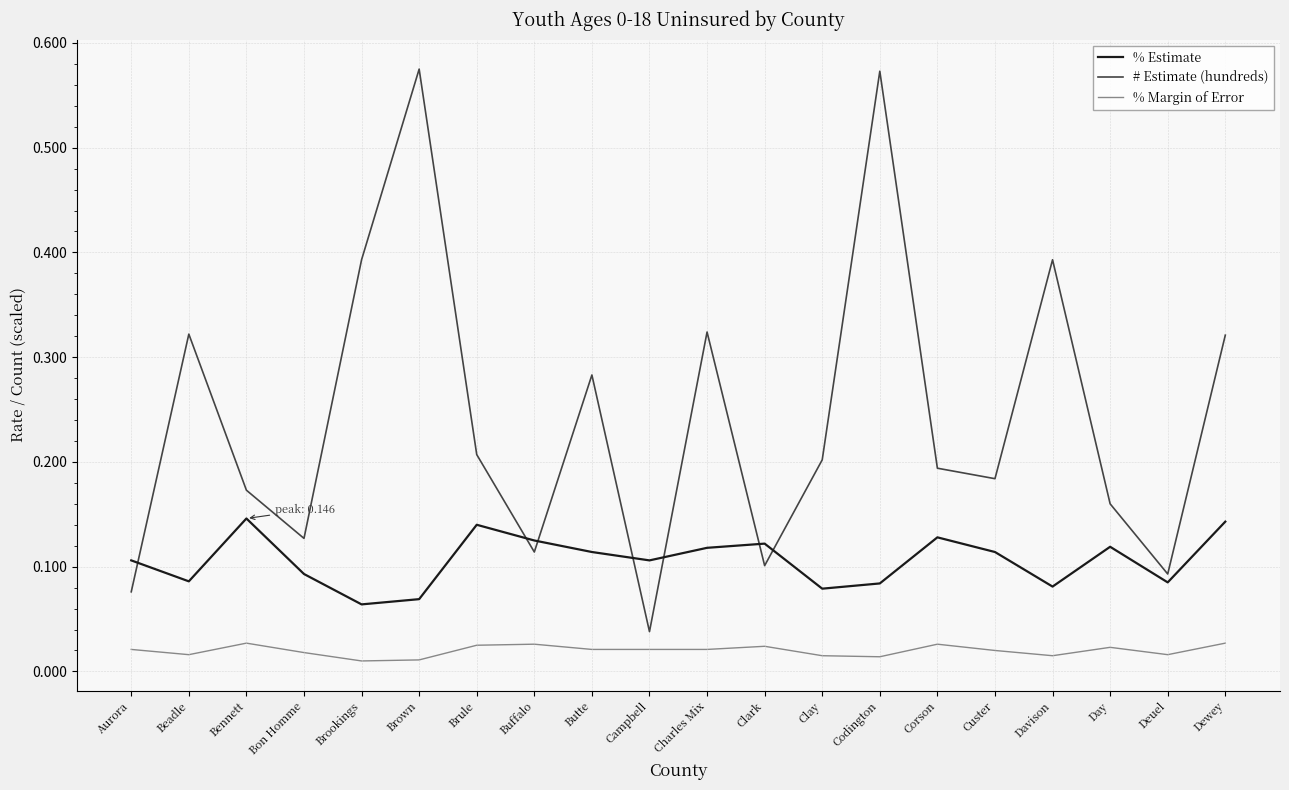

Is this an area chart (filled region under the line)?

No